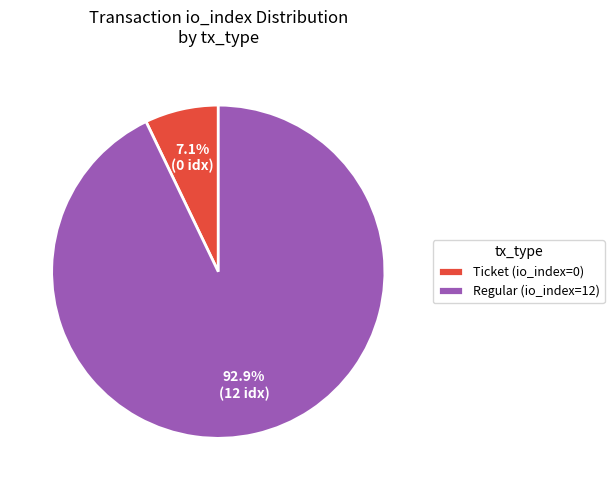

Rank the categories by value from highest to lowest.

Regular (io_index=12), Ticket (io_index=0)